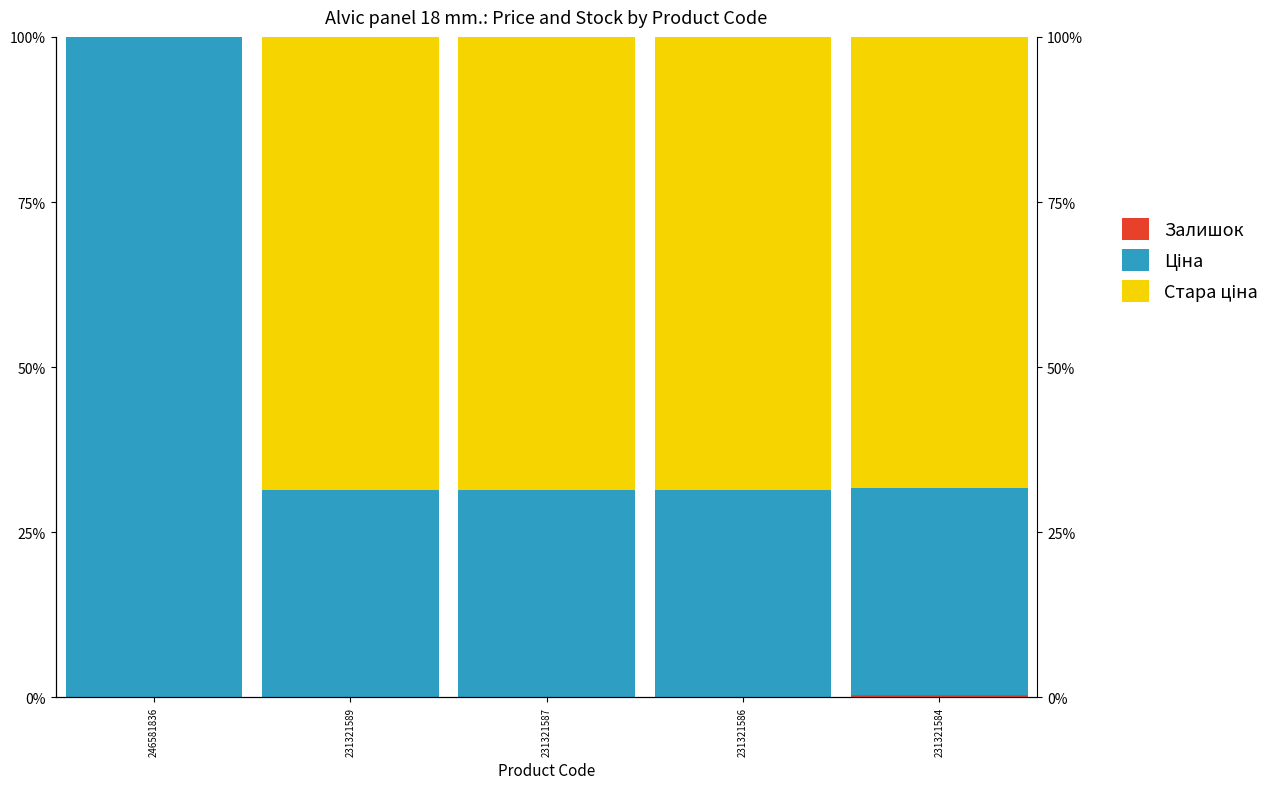

Between 231321584 and 246581836, which is larger?

231321584